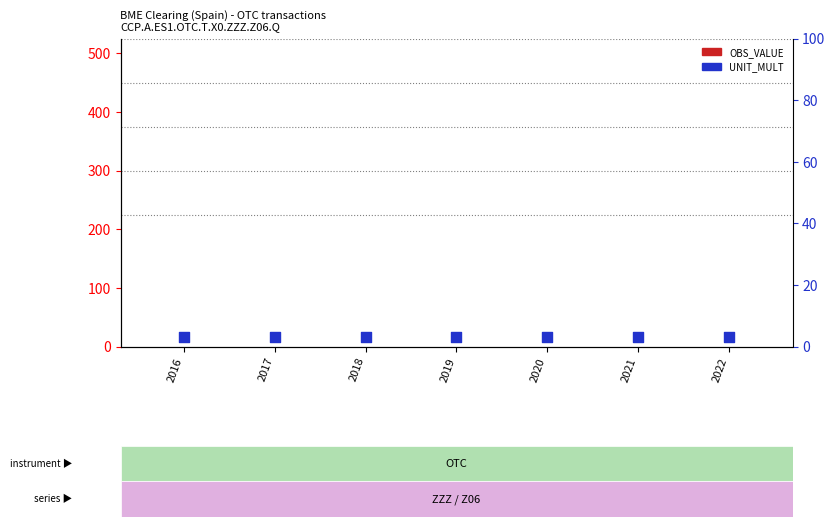

Which series contains the highest Y value?

UNIT_MULT